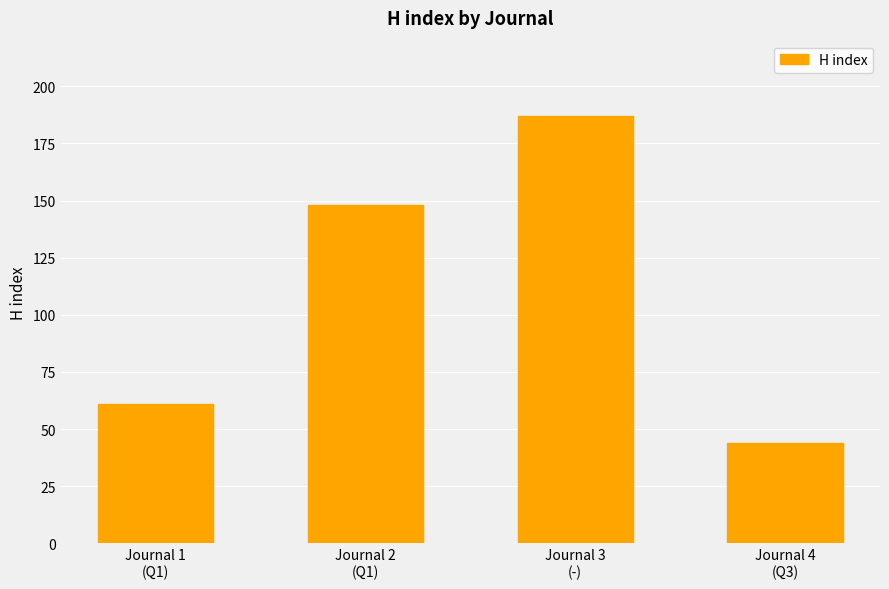

Does the chart contain any negative values?

No